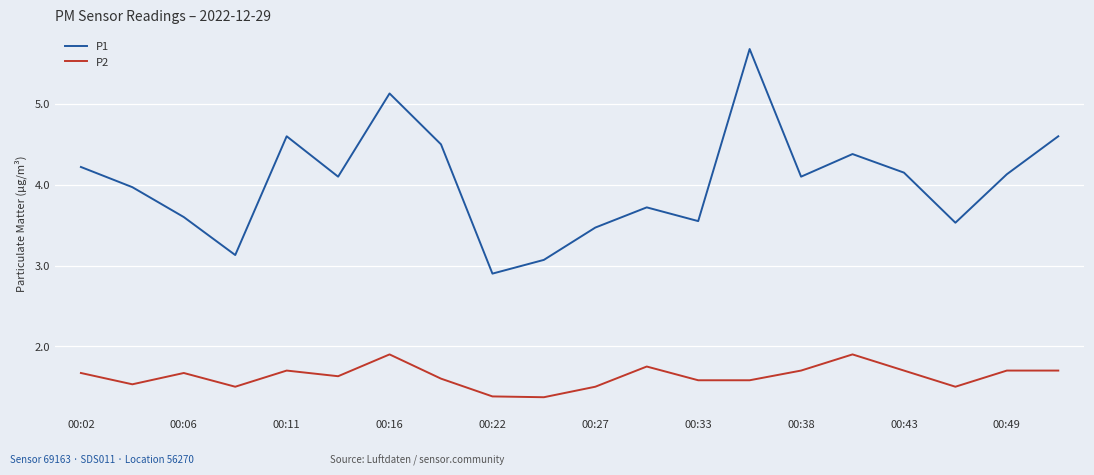

What is the smallest value displayed?

1.4